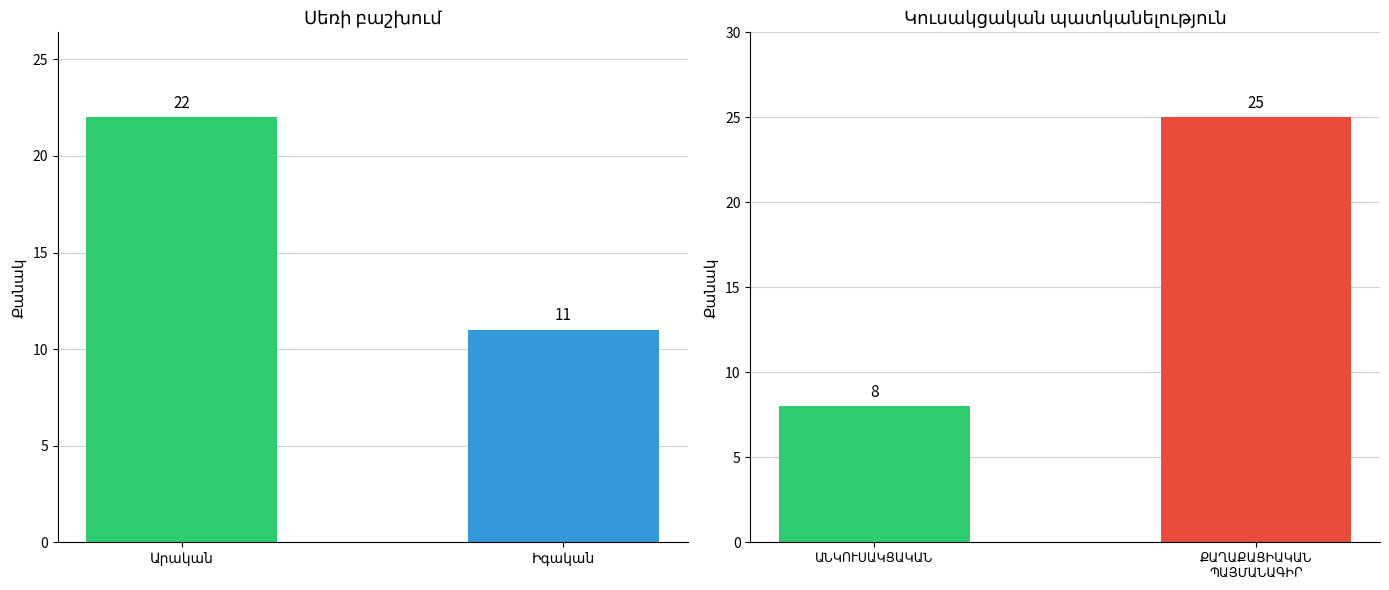

Rank the categories by value from lowest to highest.

Իգական, Արական